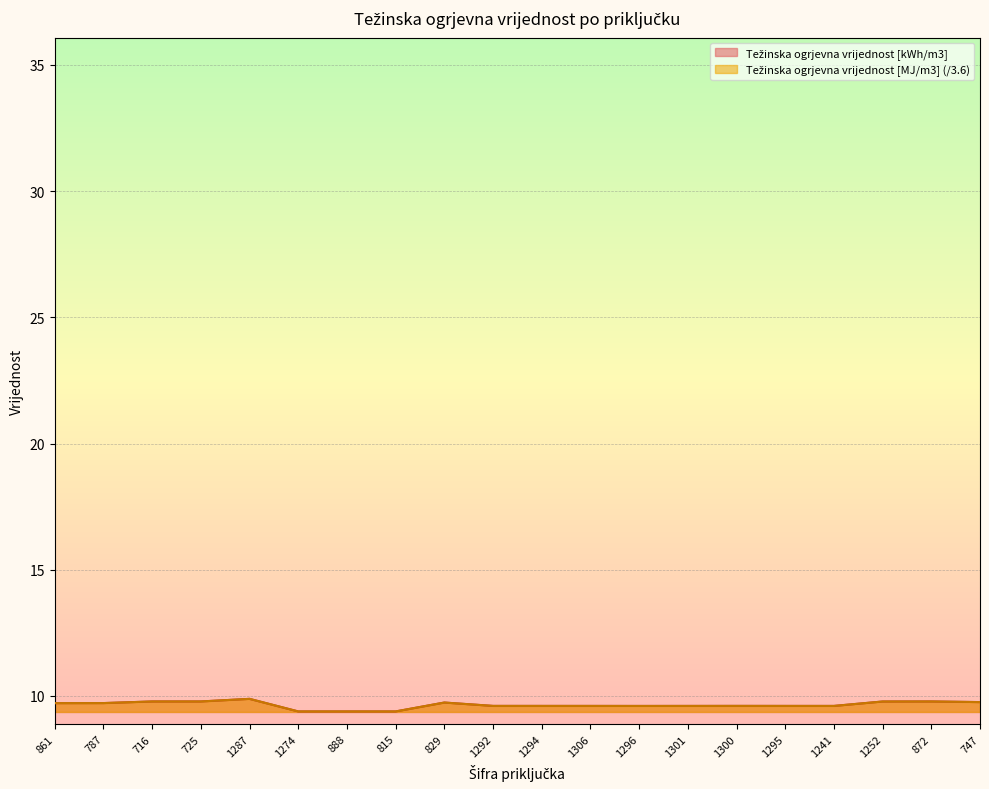

What are all the series names shown in the legend?

Težinska ogrjevna vrijednost [kWh/m3], Težinska ogrjevna vrijednost [MJ/m3]